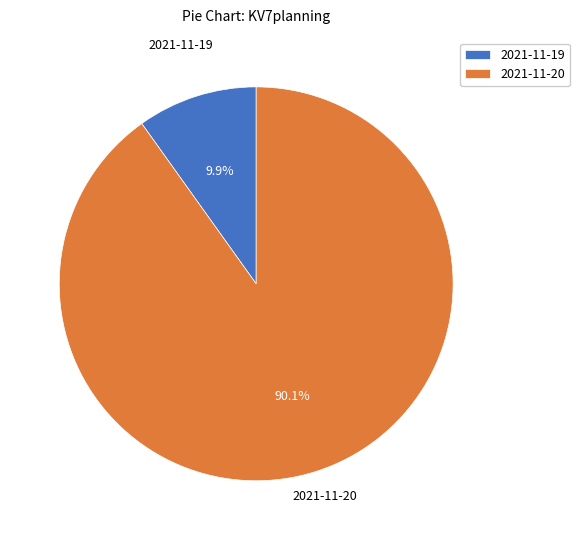

To the nearest percent, what is the difference between the largest and smallest slice percentages?

80%